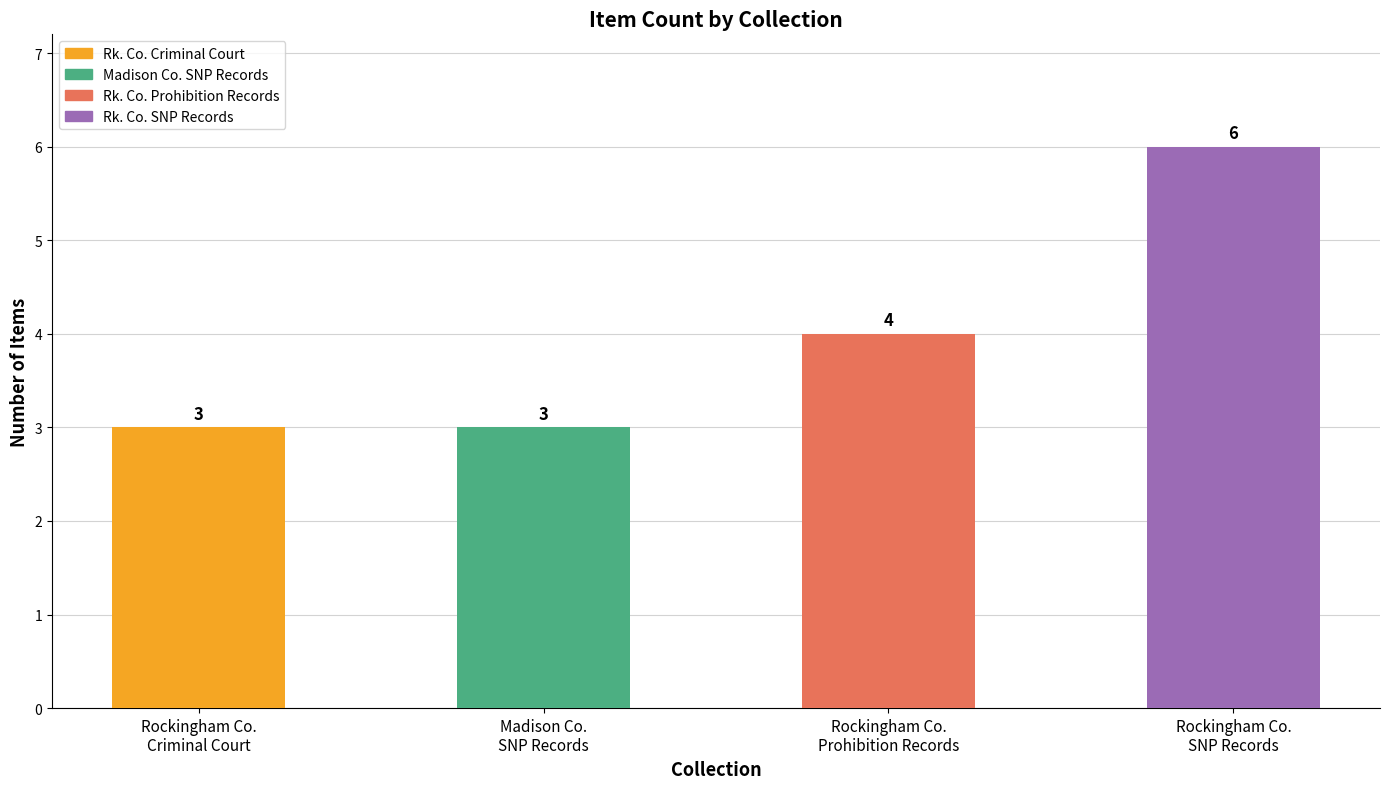

What is the sum of all values?

16